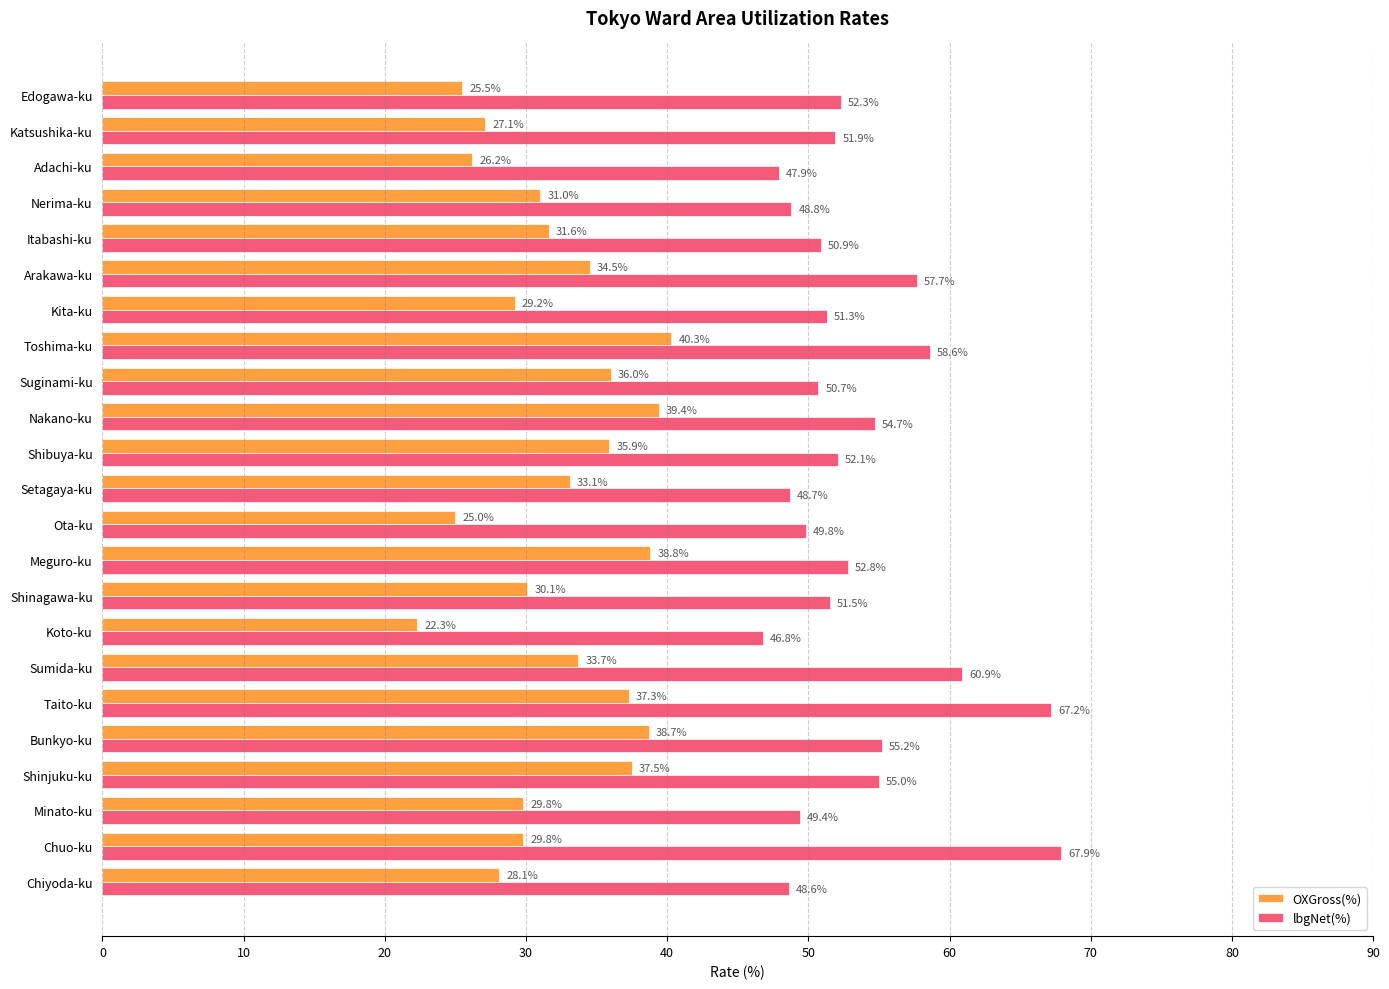

Which series has the widest spread of values?

lbgNet(%)